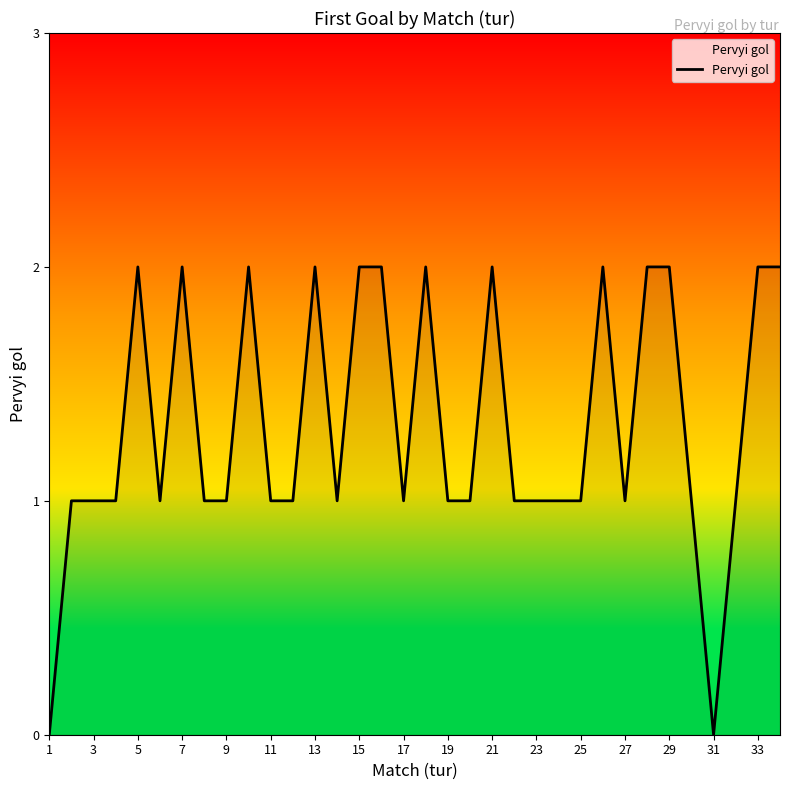

How many lines are shown in the chart?

1